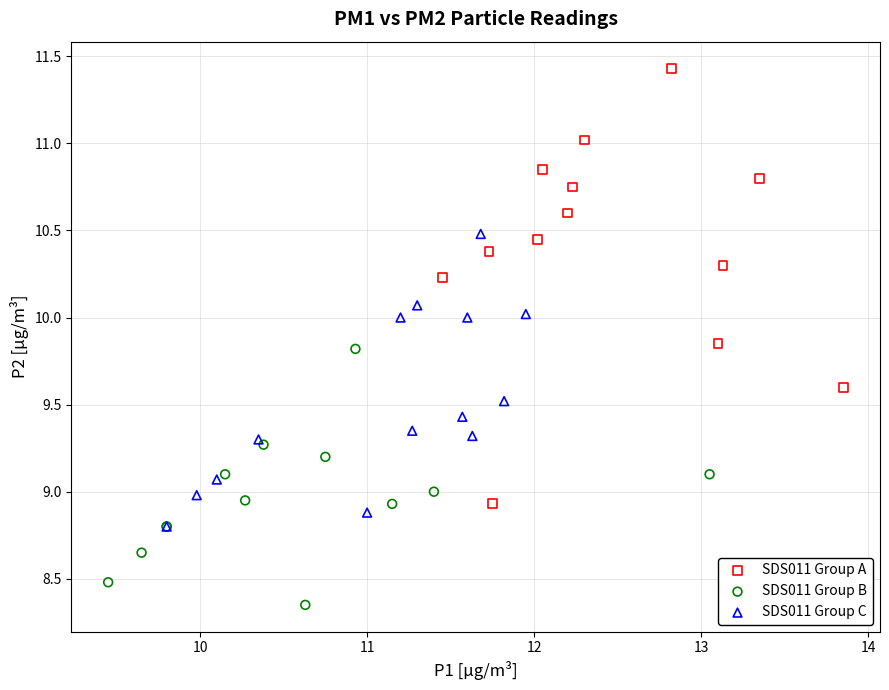

Which series reaches the maximum Y coordinate?

SDS011 Group A